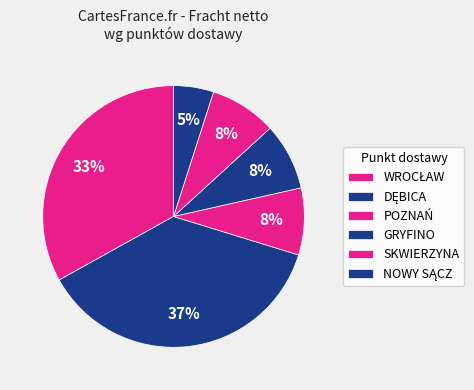

How many slices are in this pie chart?

6